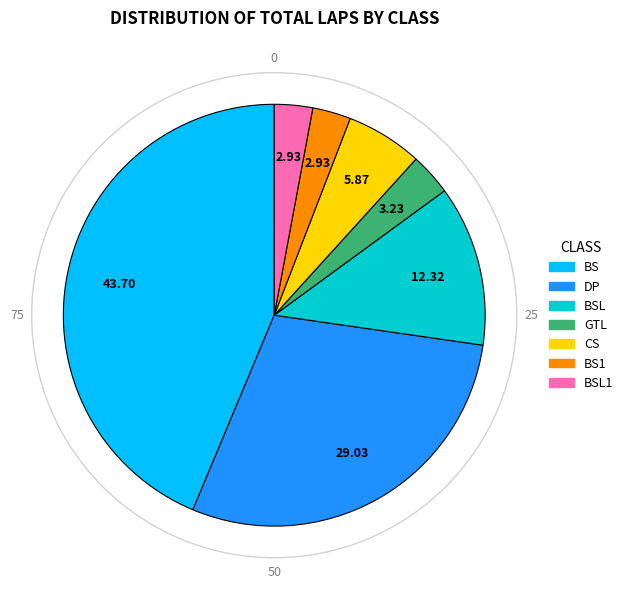

Is there any slice that represents more than half of the pie?

No